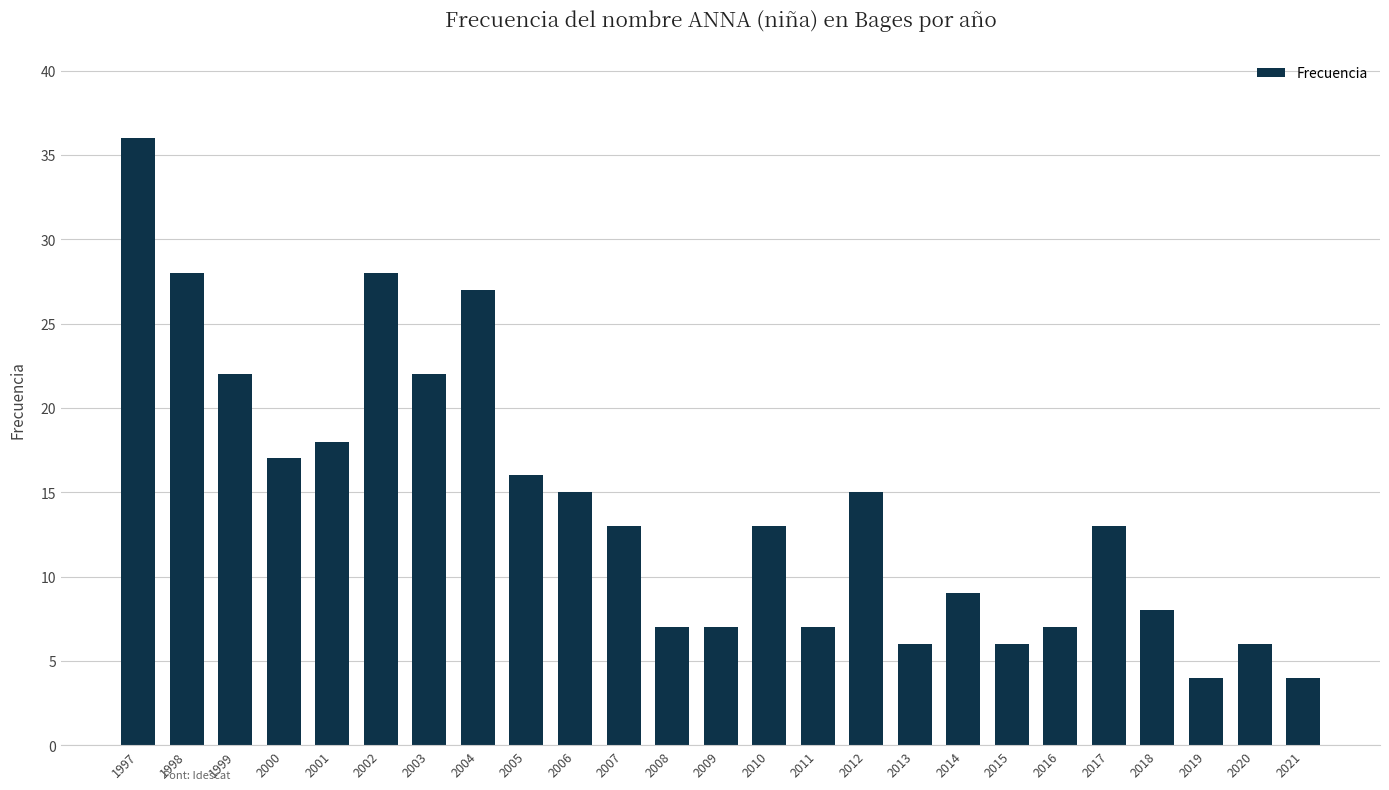

Which has a higher value, 2003 or 2001?

2003